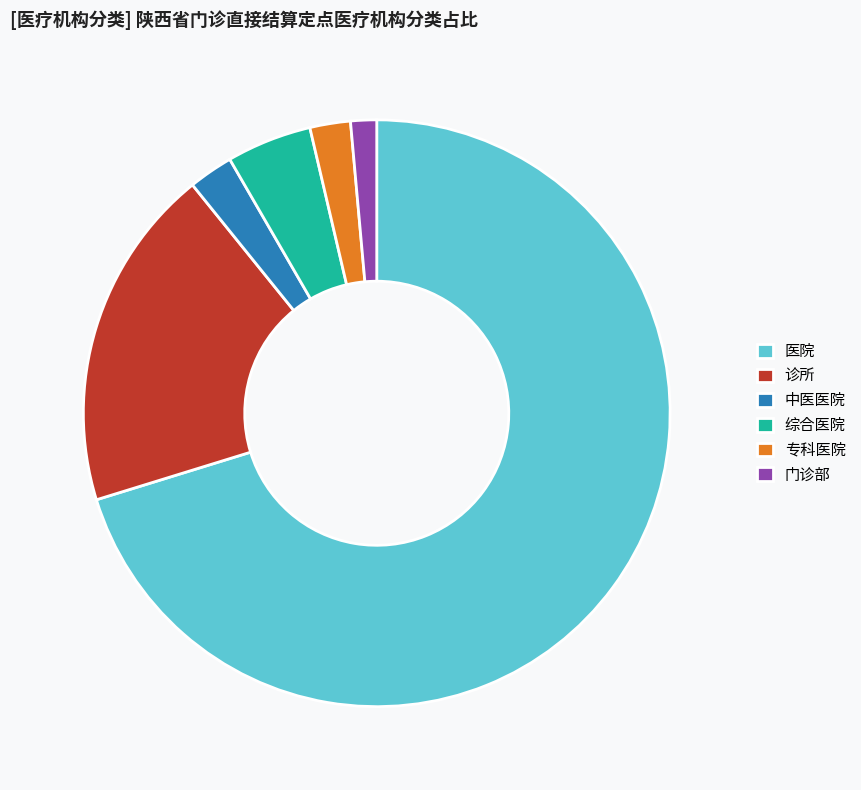

Does any single category account for the majority?

Yes